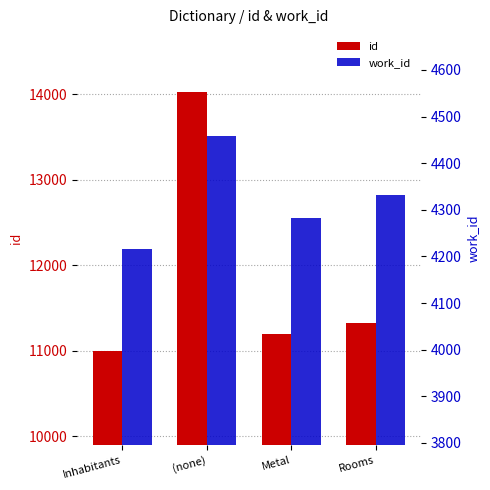

True or false: id has a value of 18100.8 at Rooms.

False